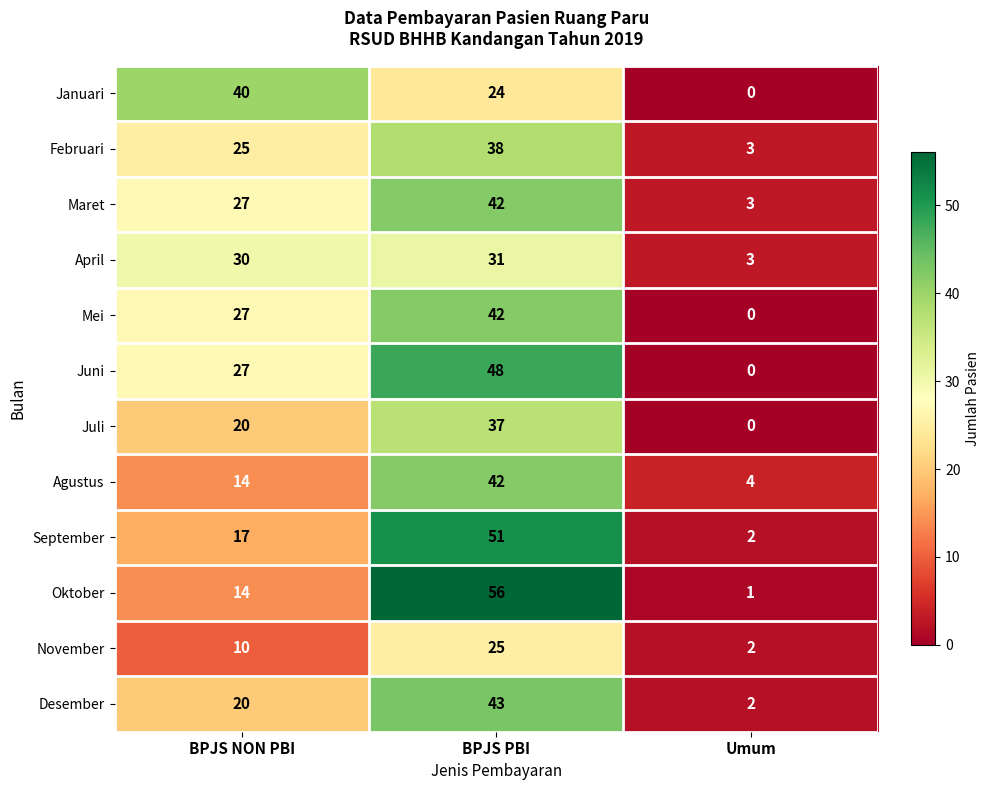

List the labels in order of Agustus value, smallest first.

Umum, BPJS NON PBI, BPJS PBI